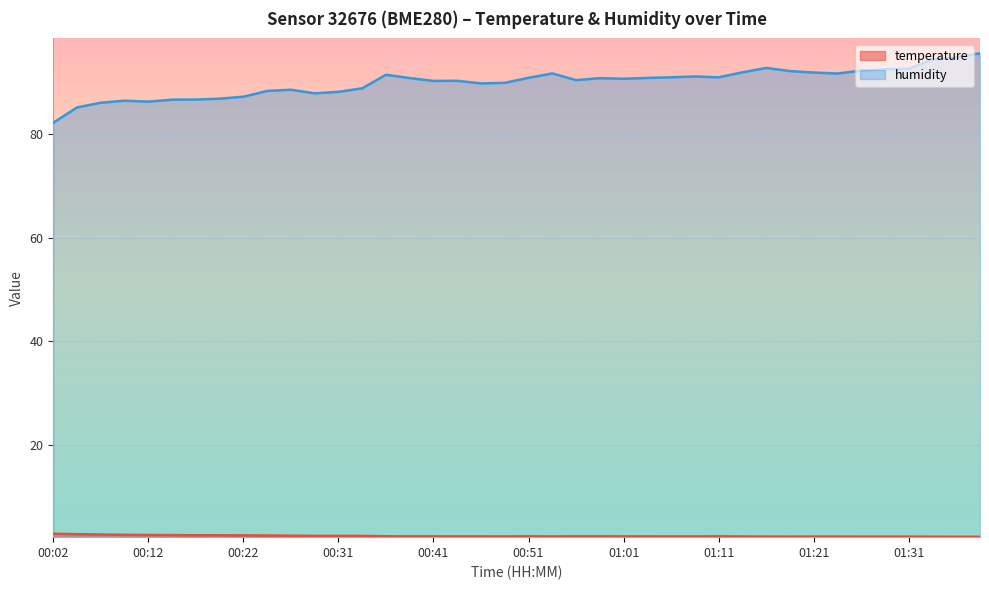

What is the sum of the temperature values at 01:14 and 00:09?

5.0